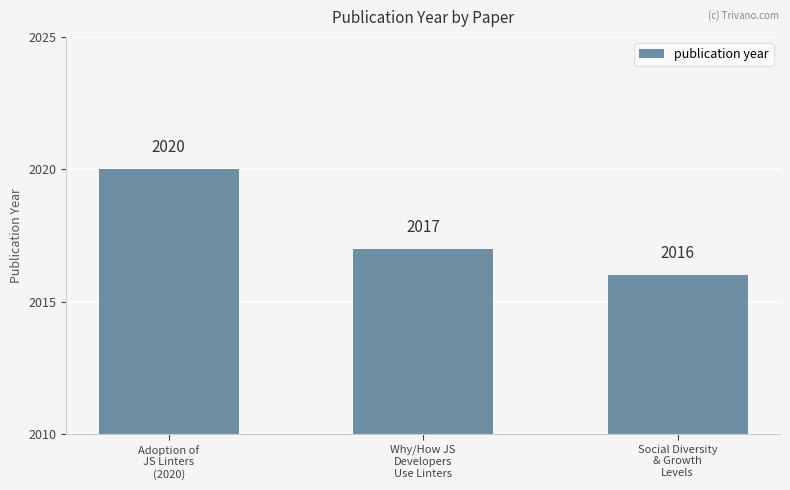

List the labels in order of value, largest first.

Adoption of
JS Linters
(2020), Why/How JS
Developers
Use Linters, Social Diversity
& Growth
Levels